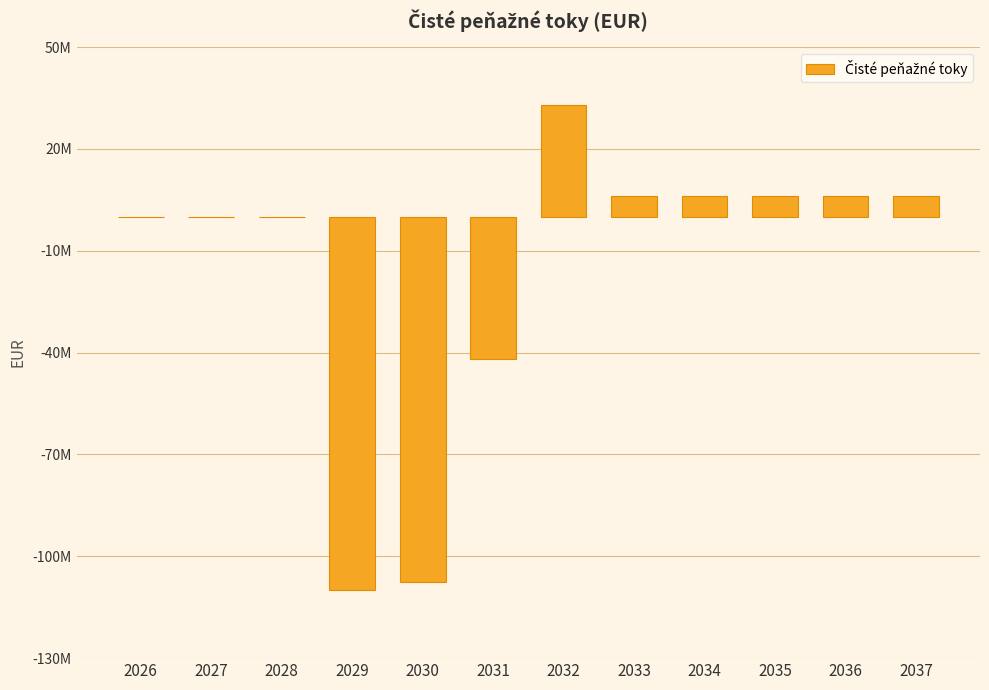

What is the change in value from 2031 to 2037?

+48055719.5